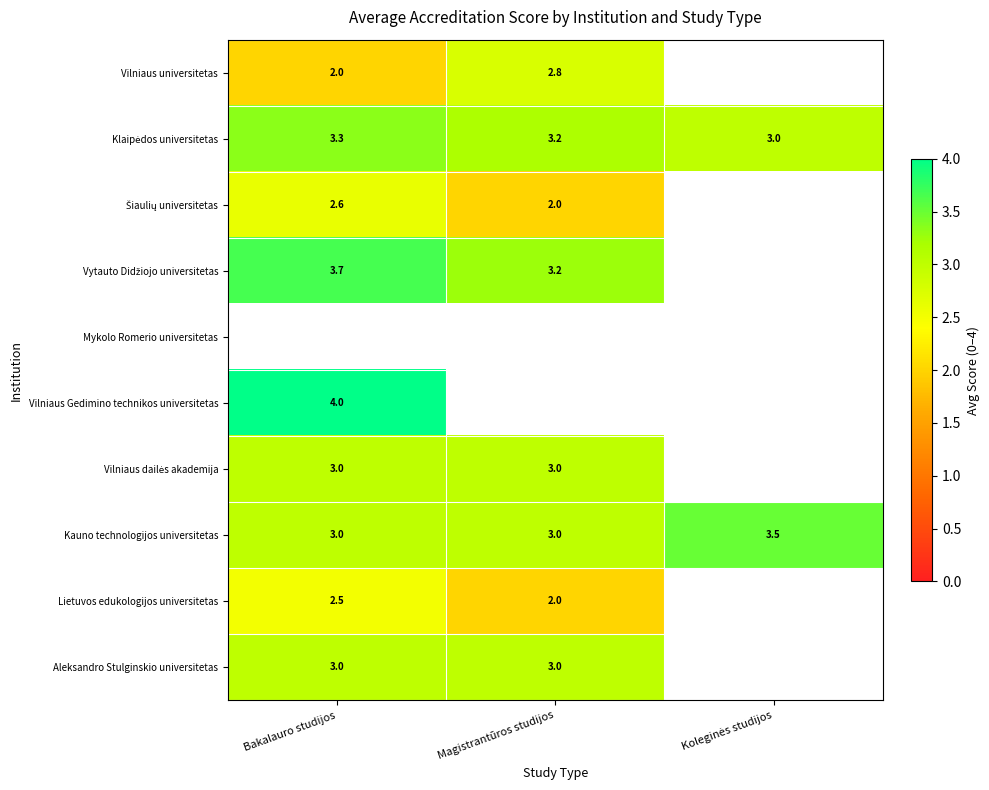

True or false: Aleksandro Stulginskio universitetas has a value of 4.2 at Magistrantūros studijos.

False